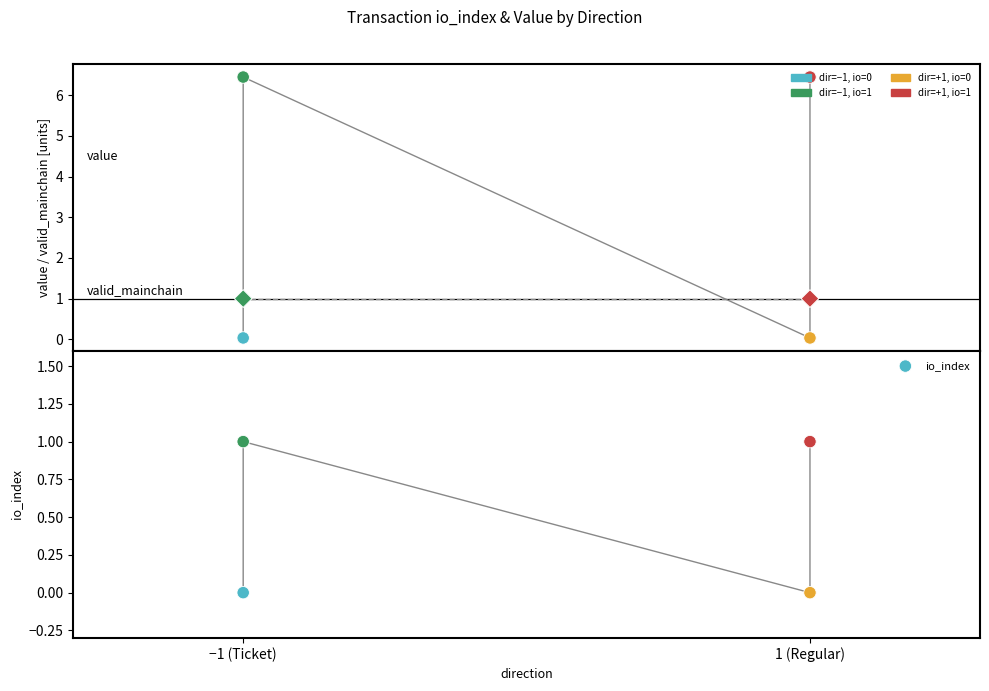

Which series reaches the maximum Y coordinate?

value